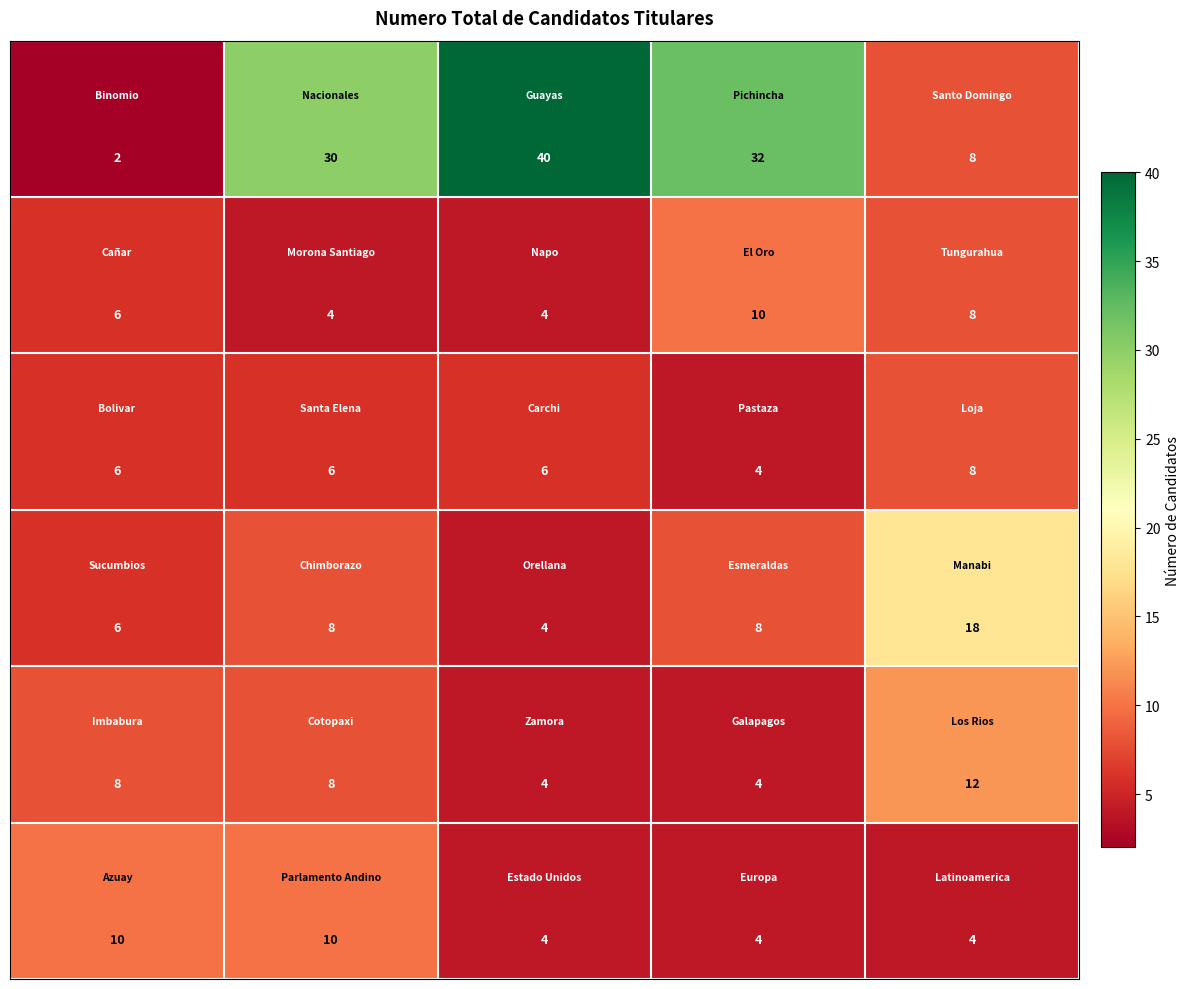

At how many categories does at least one series exceed 26?

3